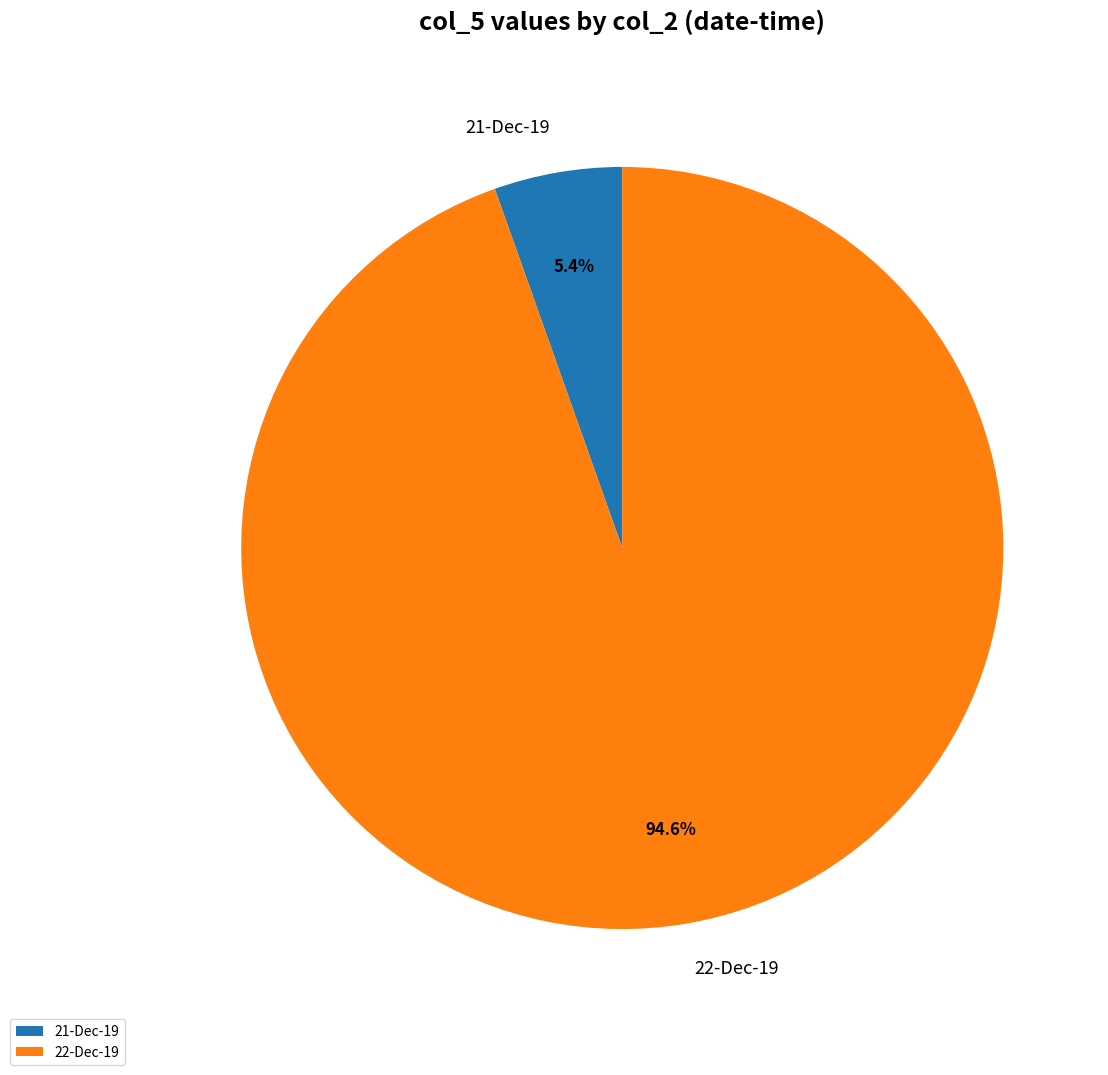

Between 22-Dec-19 and 21-Dec-19, which is larger?

22-Dec-19